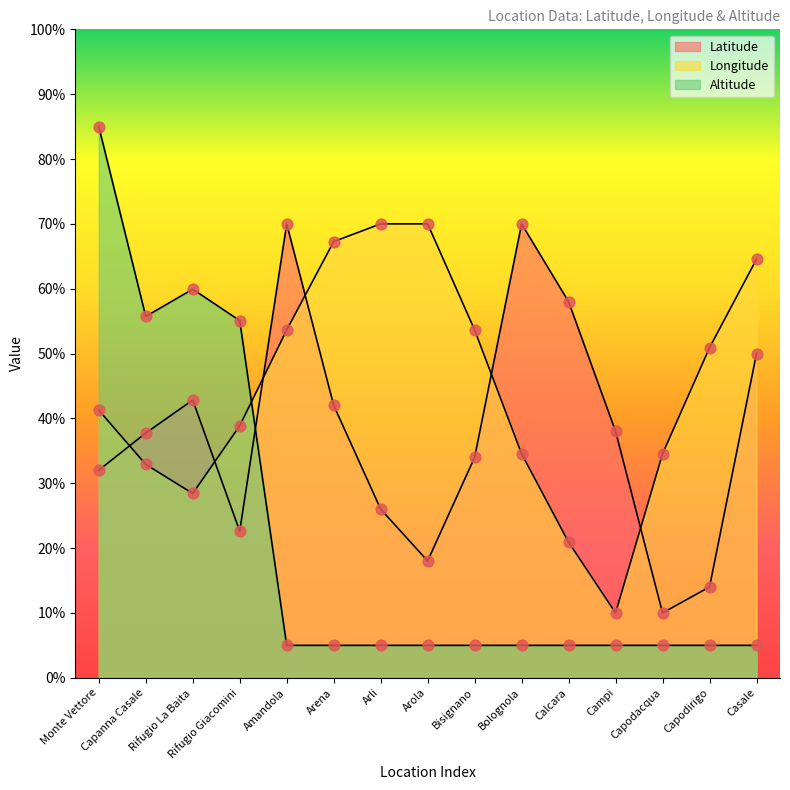

Which series has the widest spread of Y values?

Altitude